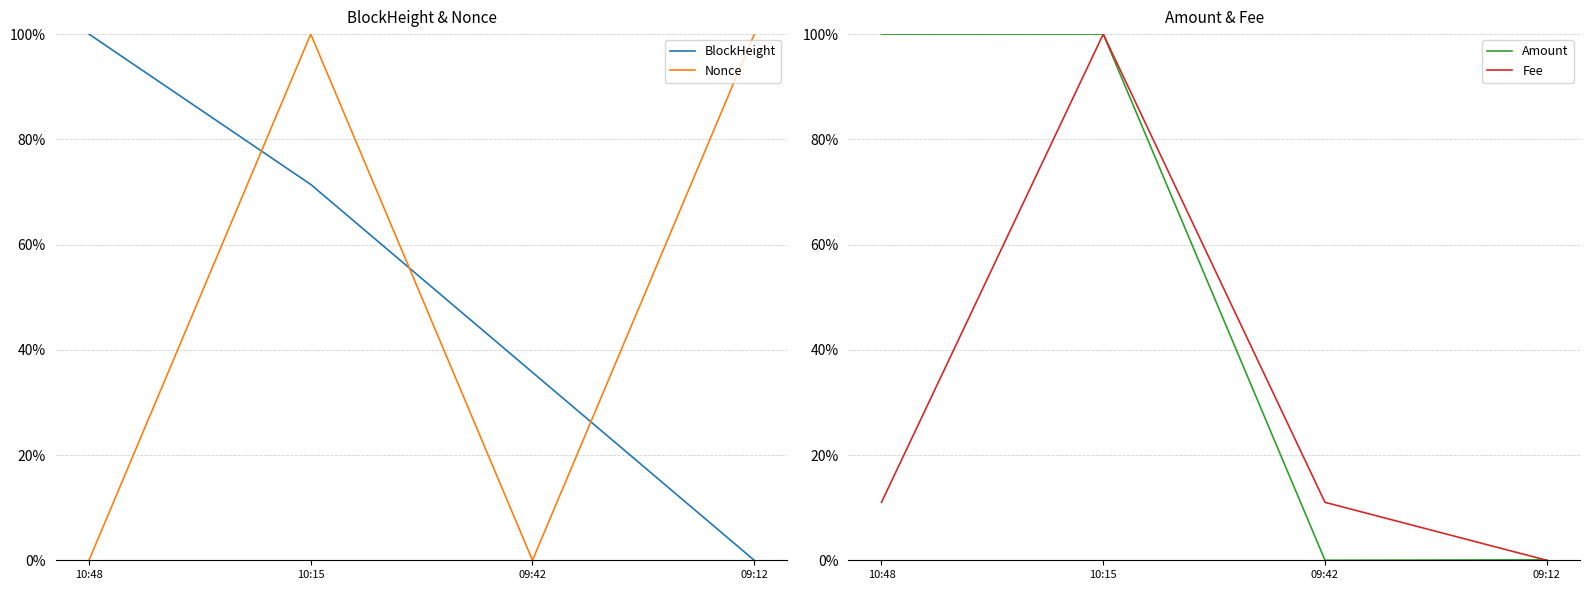

What is the maximum value for BlockHeight?

1.0